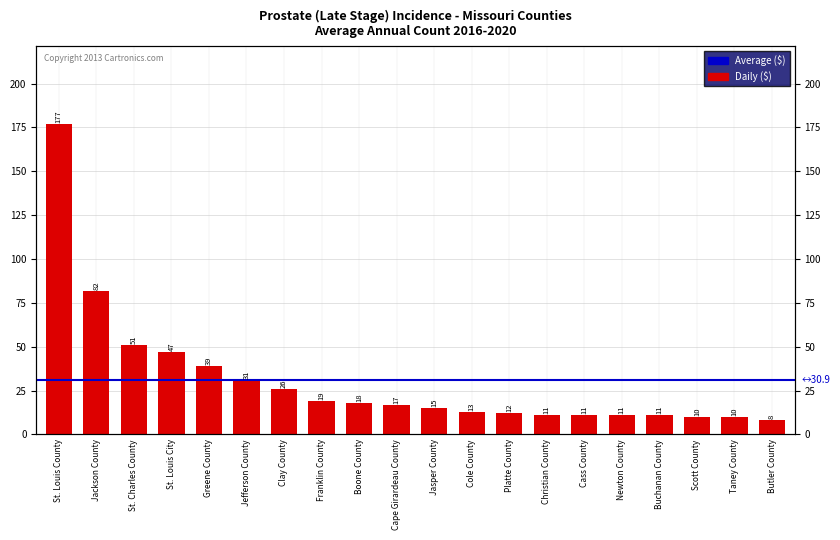

Reading right to left, what are all the values shown in this chart?

8	10	10	11	11	11	11	12	13	15	17	18	19	26	31	39	47	51	82	177